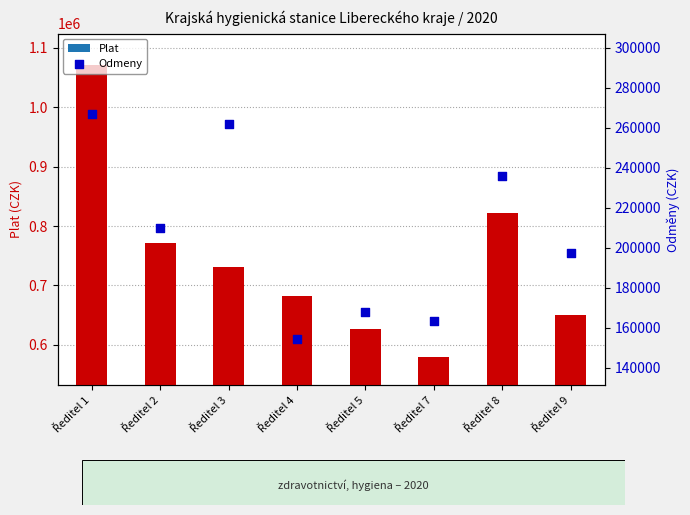

Which series reaches the minimum Y coordinate?

Odmeny